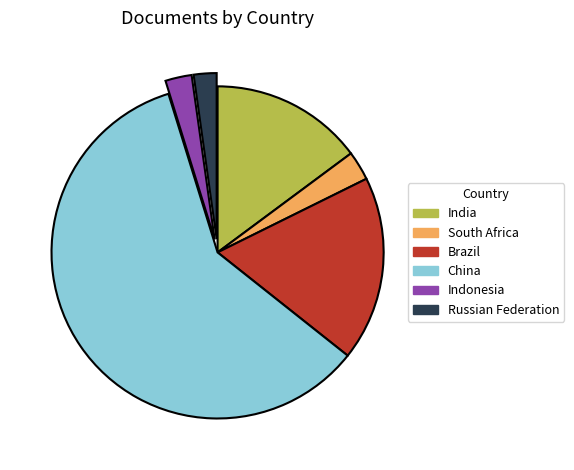

Between India and Russian Federation, which is larger?

India